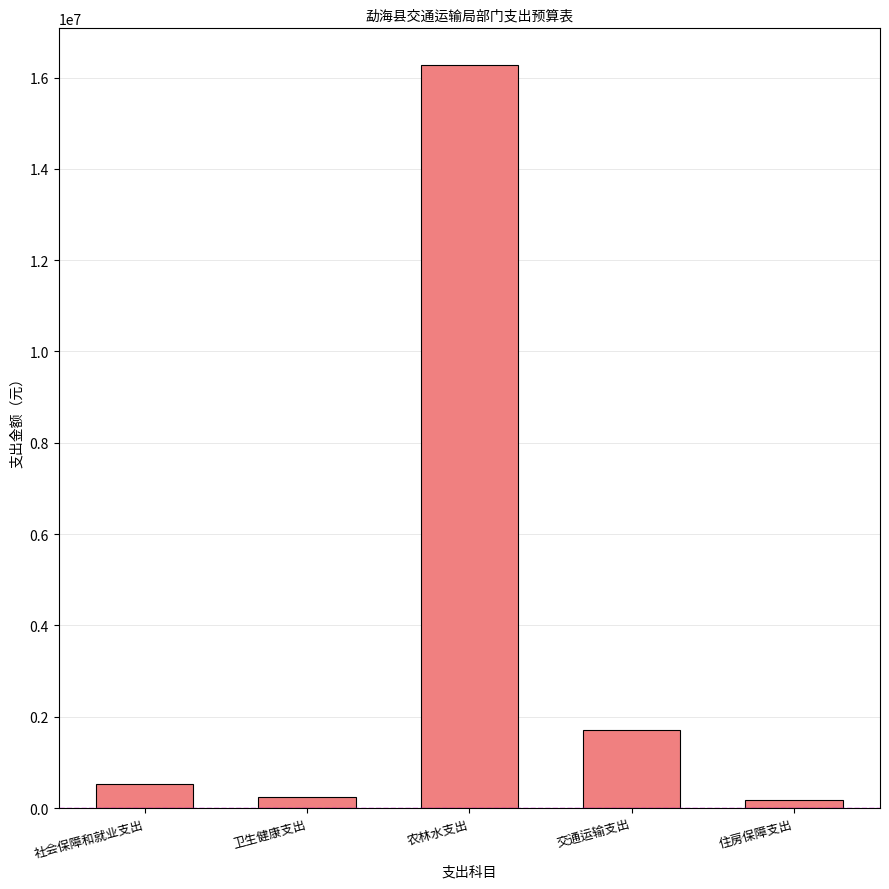

The value at 住房保障支出 is 181410.6. True or false?

True